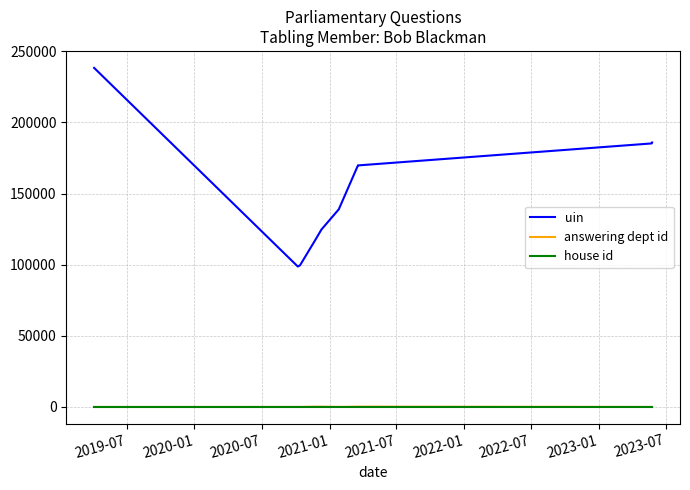

How many lines are shown in the chart?

3